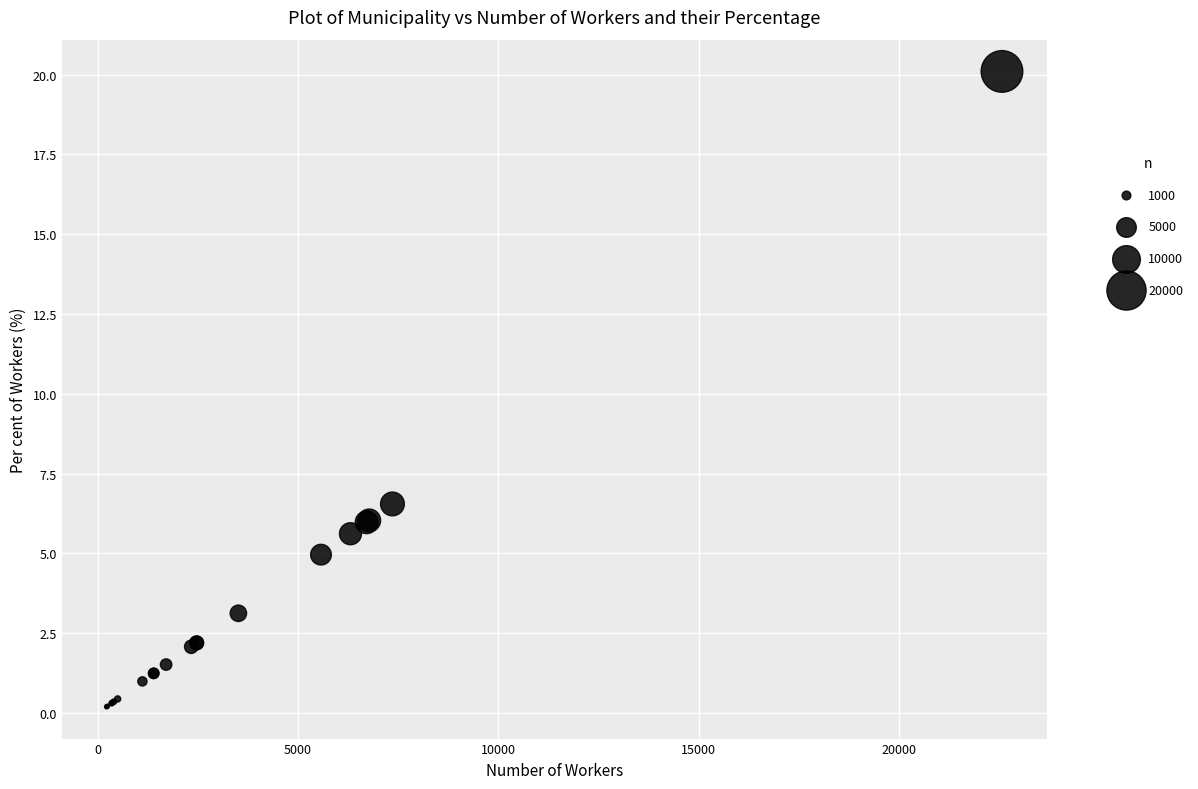

What Y value in the scatter plot is closest to 10?

6.5